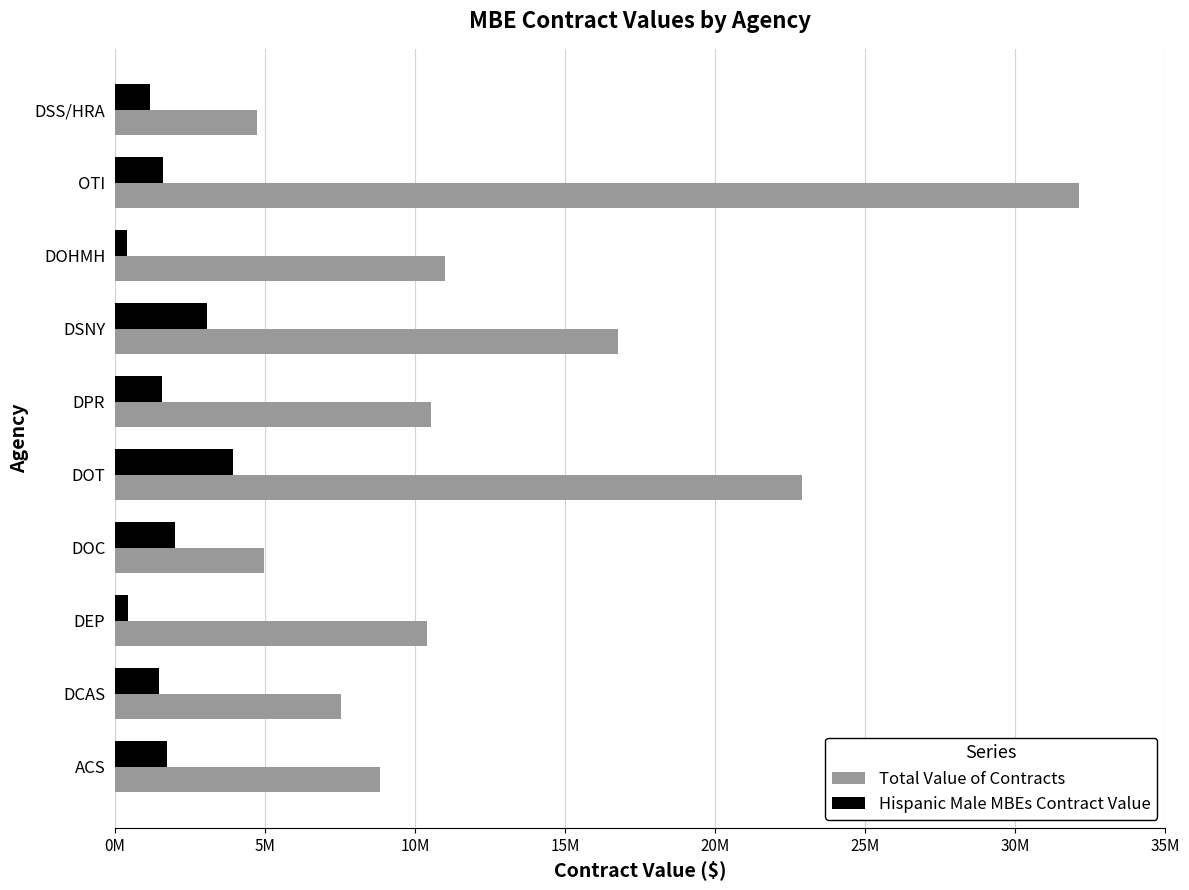

What are all the series names shown in the legend?

Total Value of Contracts, Hispanic Male MBEs Contract Value